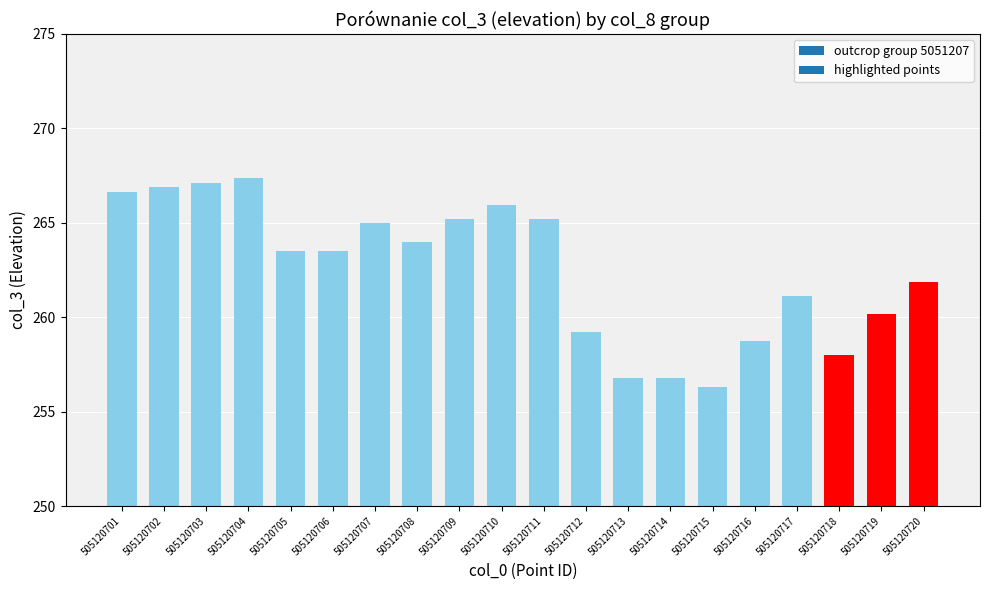

What is the sum of all values?

5249.4